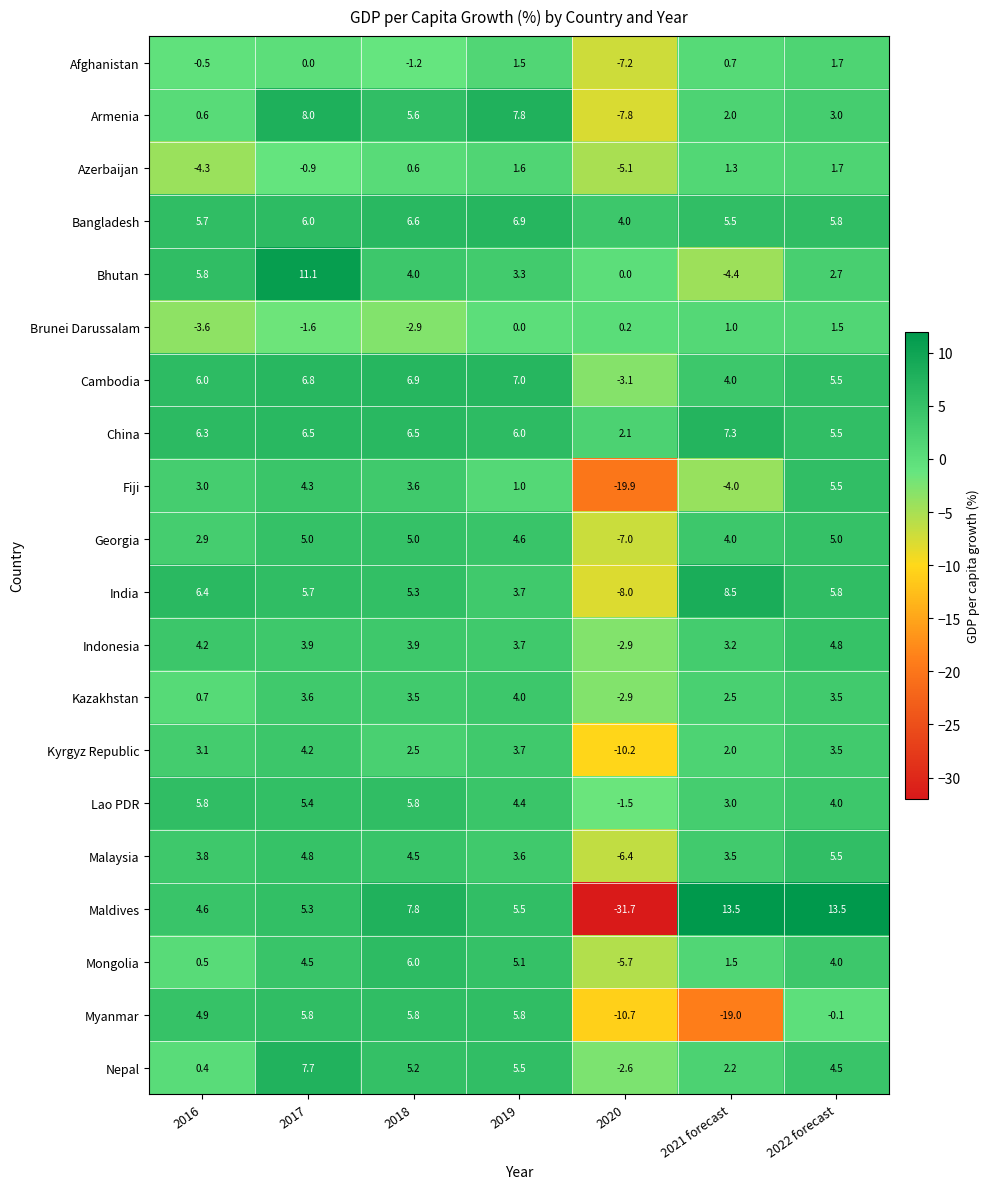

What is the minimum value for Brunei Darussalam?

-3.6